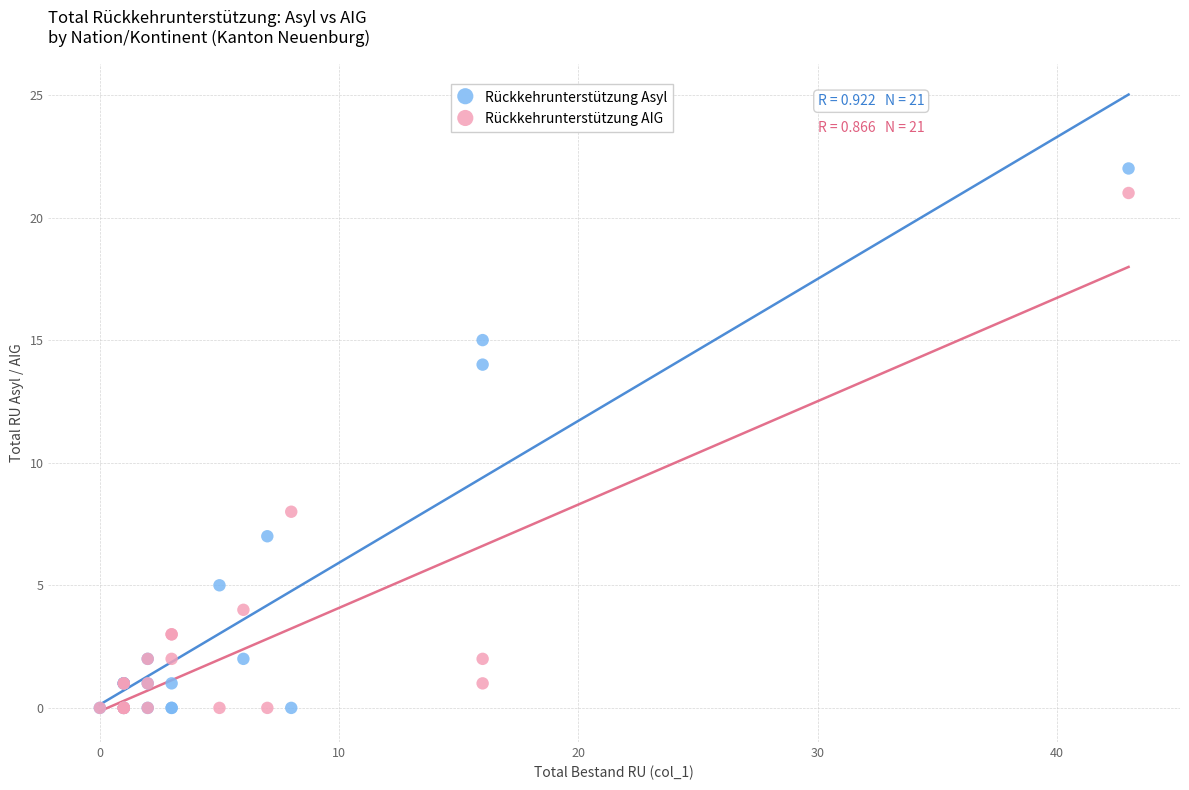

What are all the series names shown in the legend?

Rückkehrunterstützung Asyl, Rückkehrunterstützung AIG